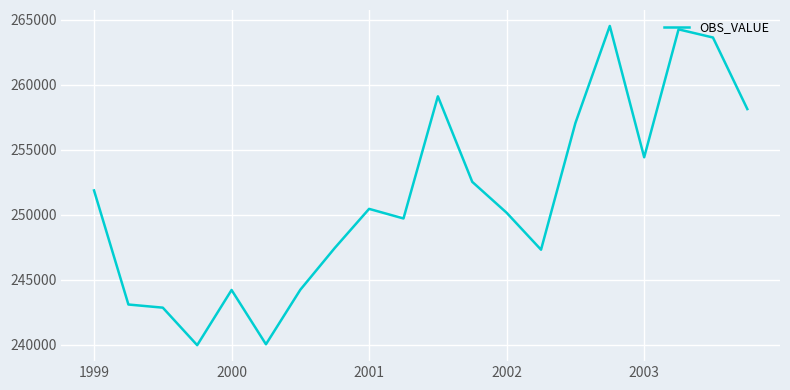

Is this an area chart (filled region under the line)?

No